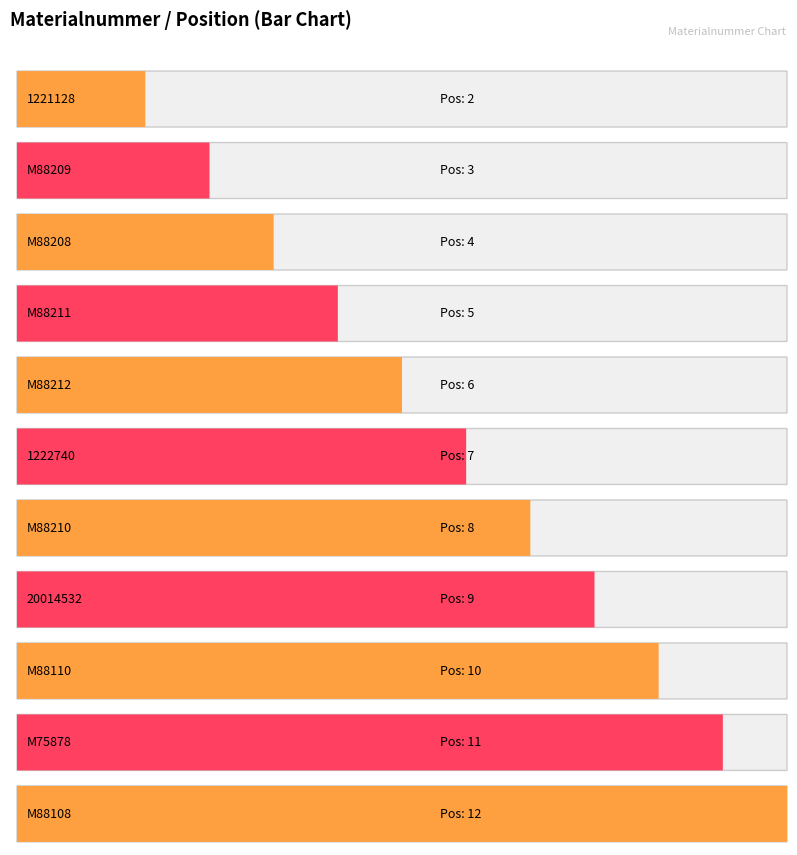

What is the label of the 11th bar from the left?

M88108